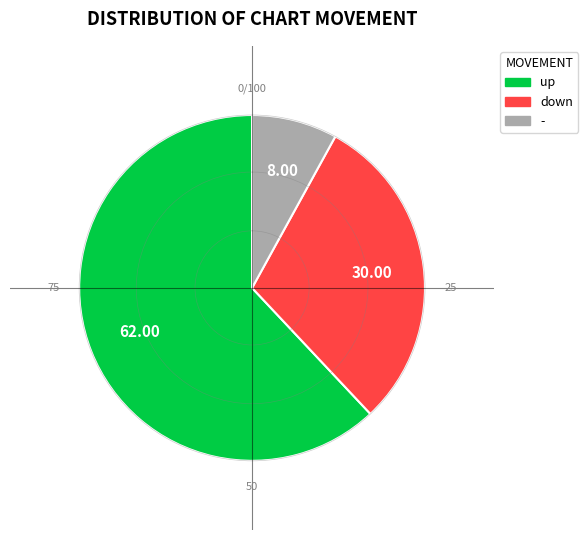

Combined, do down and - account for over 50%?

No